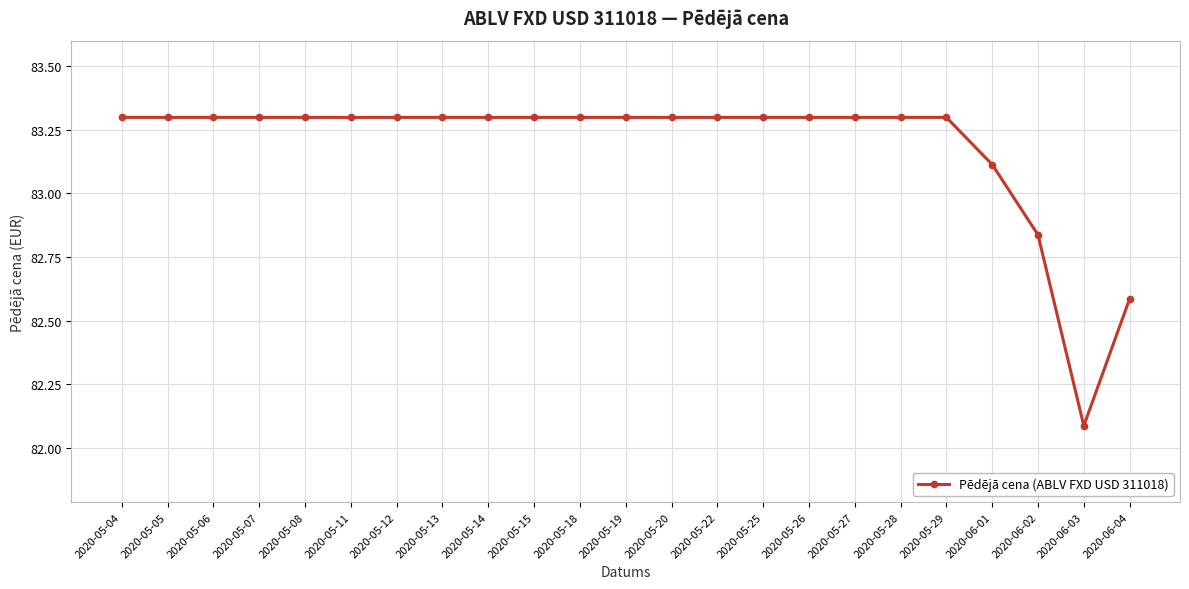

At which label is the value closest to 82?

2020-06-03